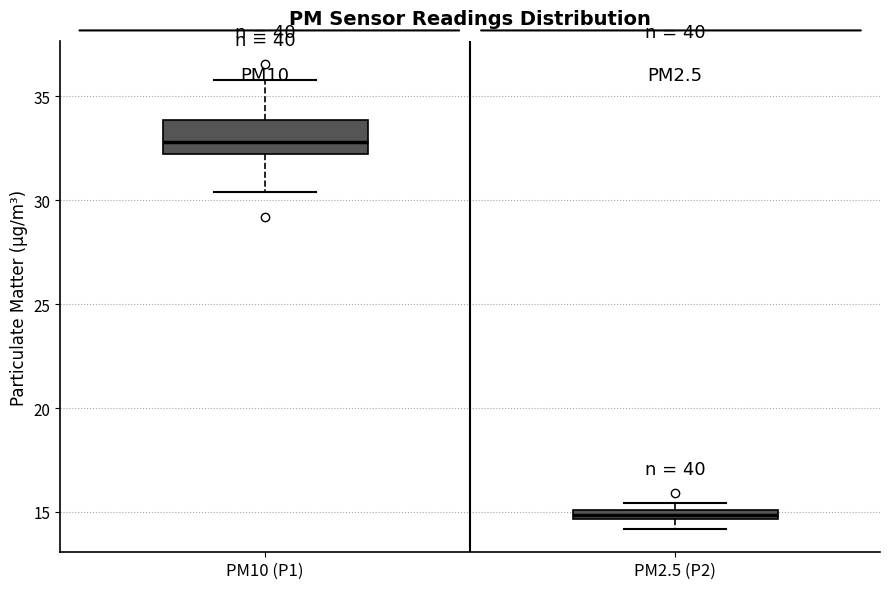

Which box is the tallest, from its lower edge to its upper edge?

PM10 (P1)